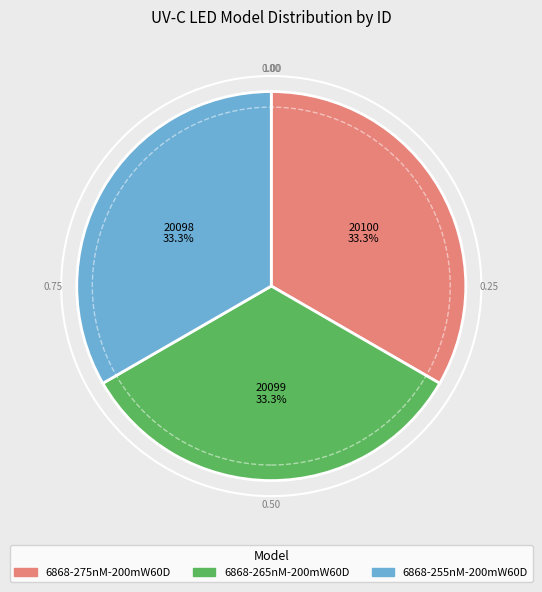

Is 6868-275nM-200mW60D the majority of the pie?

No